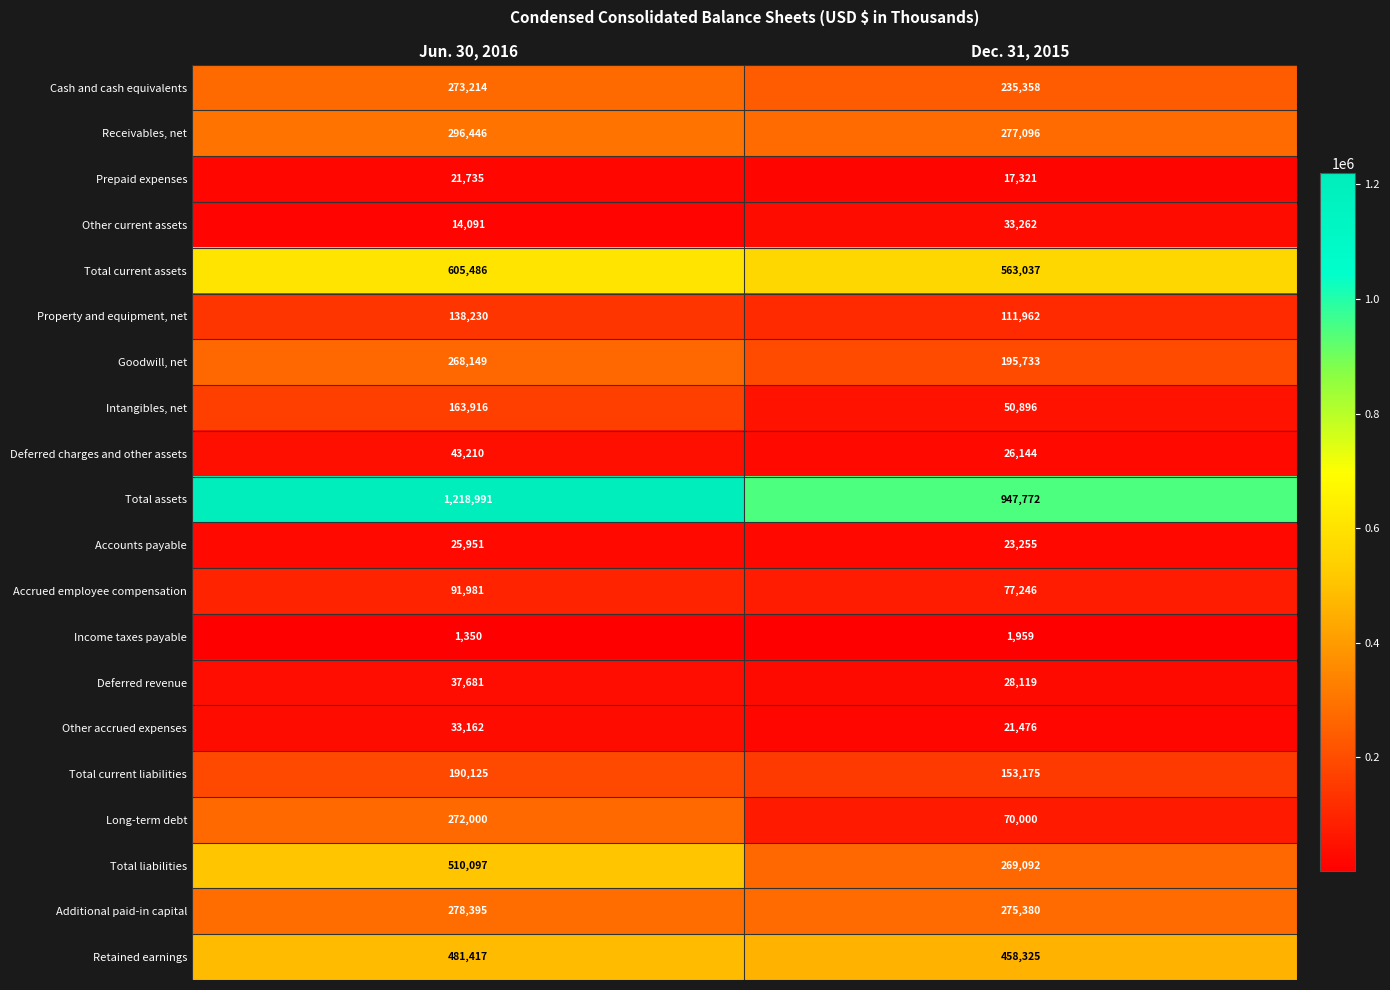

What is the total value across all series at Jun. 30, 2016?

4965627